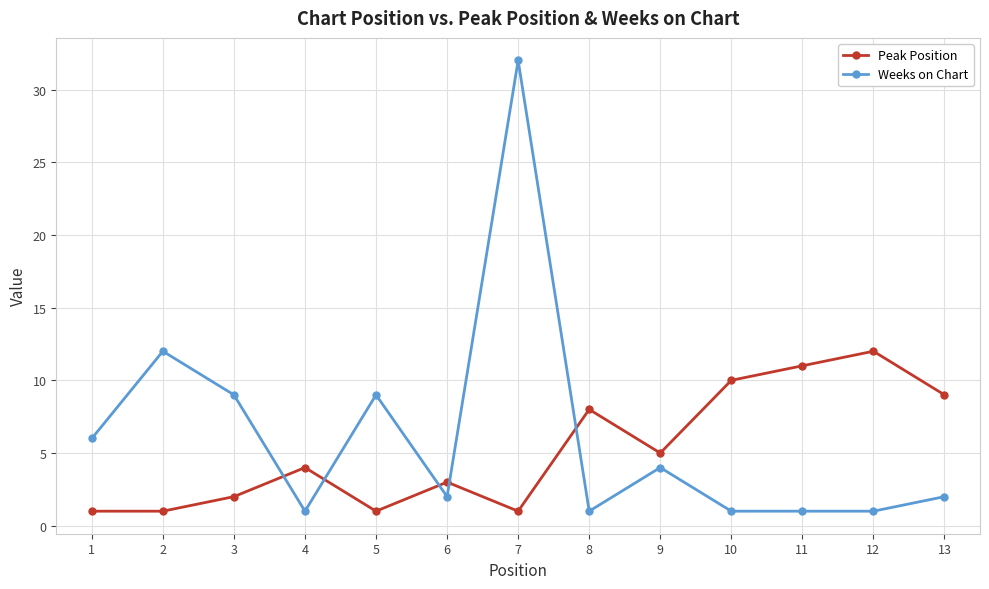

True or false: Weeks on Chart and Peak Position cross at least once.

True